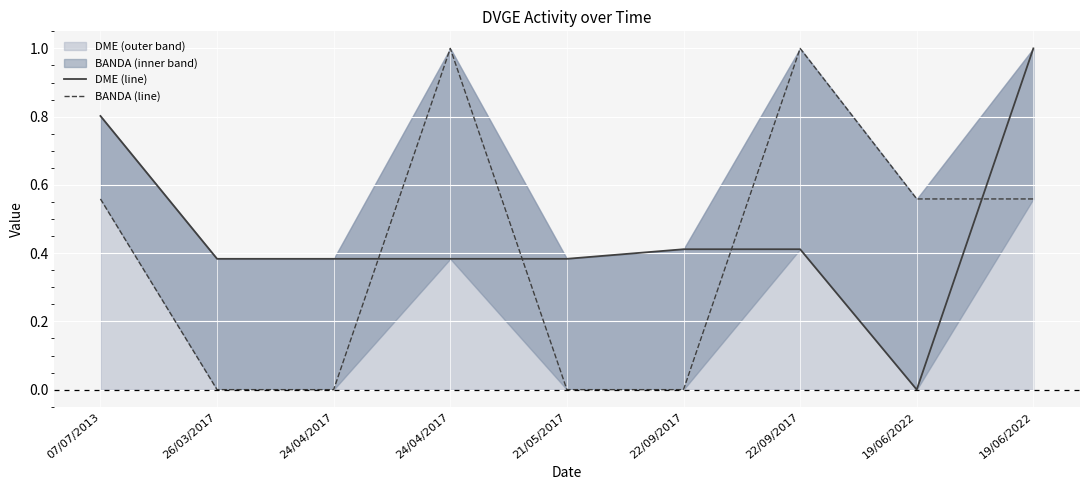

How many intersections are there between DME (line) and BANDA (line)?

4